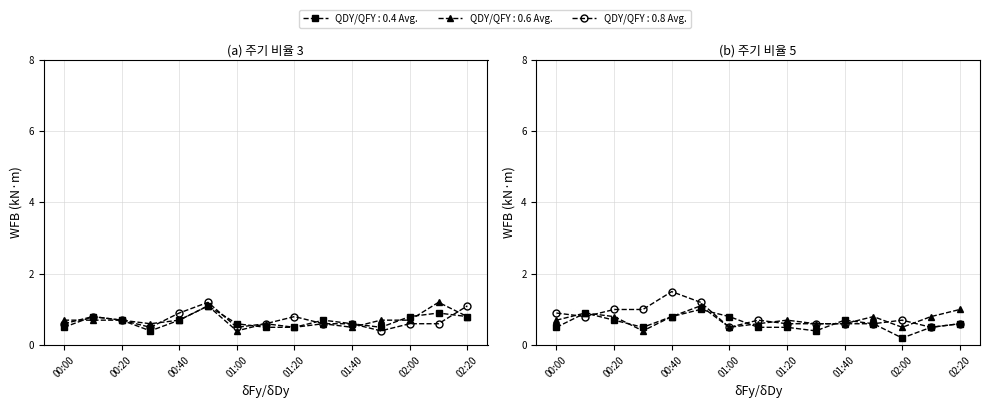

How many lines are shown in the chart?

6